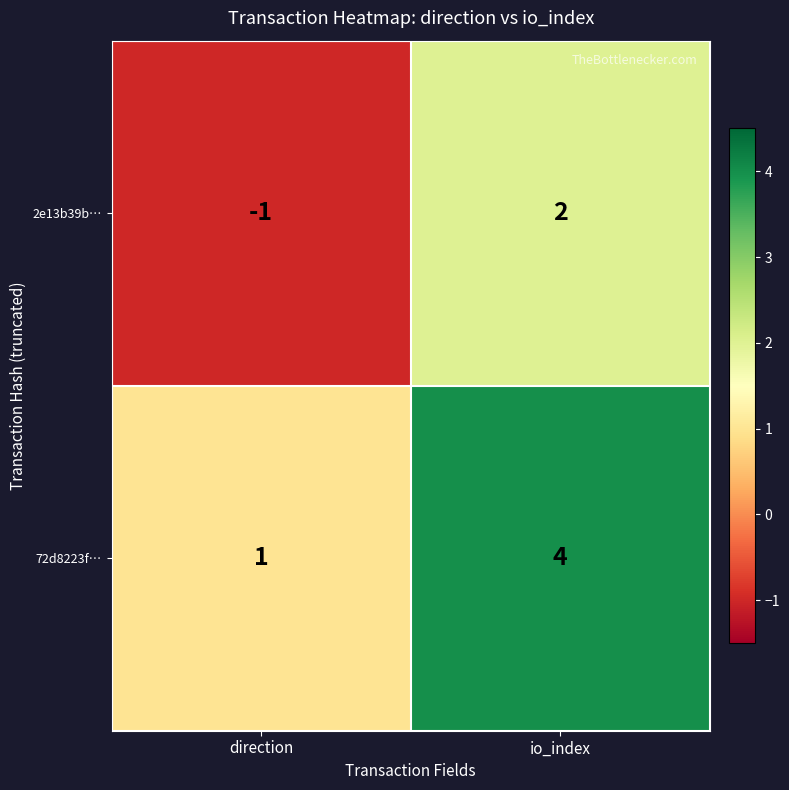

Which label corresponds to the largest value in the chart?

io_index